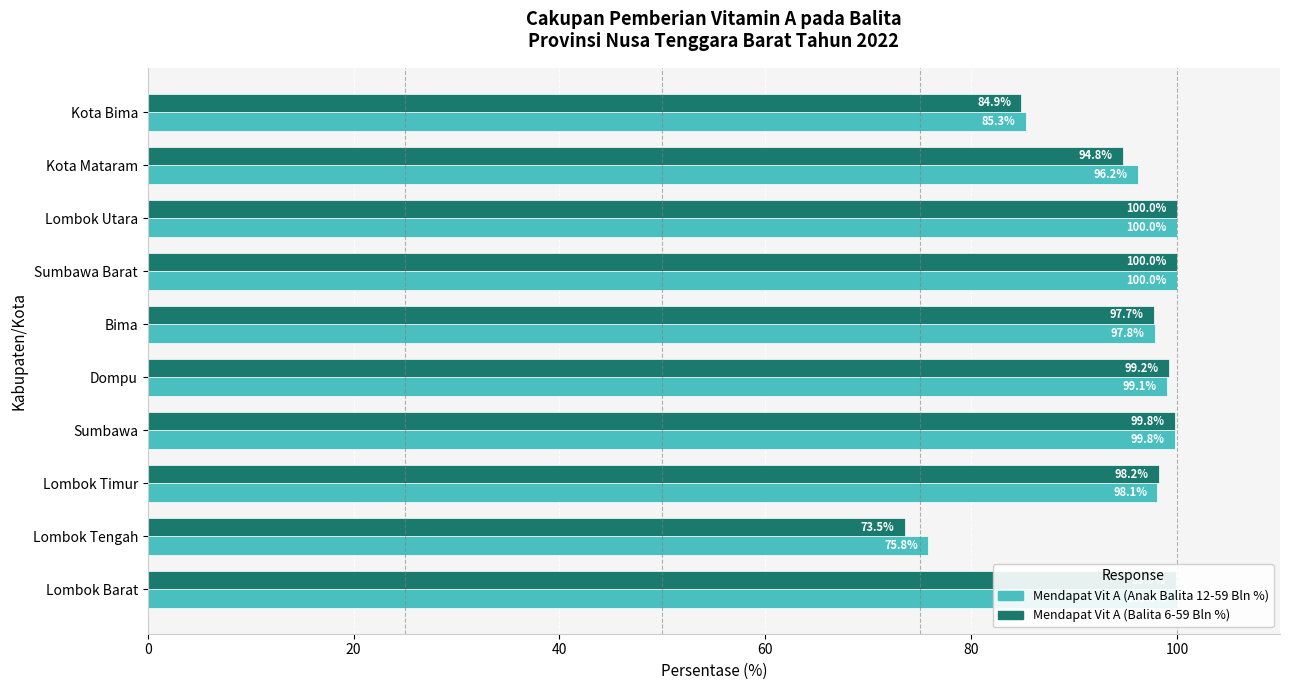

At which label is Mendapat Vit A (Balita 6-59 Bln %) closest to 86?

Kota Bima